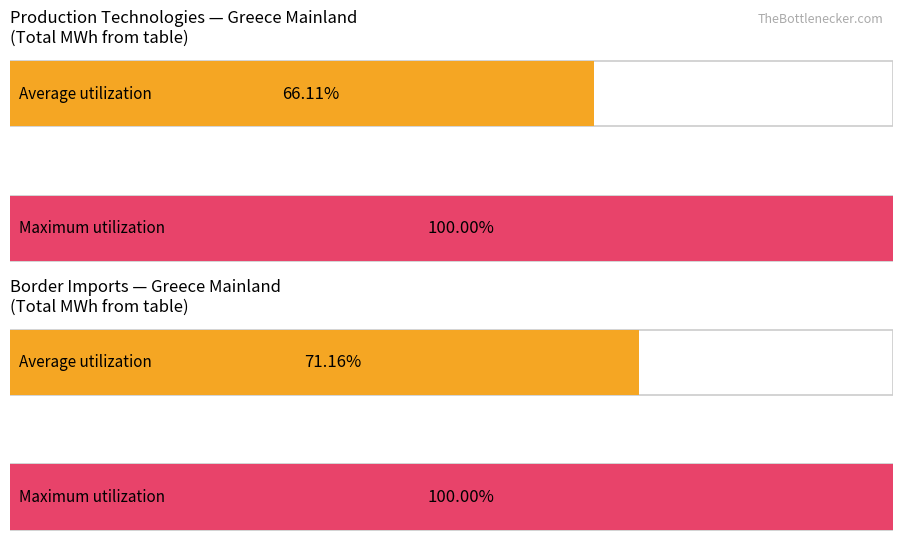

List the series in order of their peak value, lowest first.

Average utilization, Maximum utilization